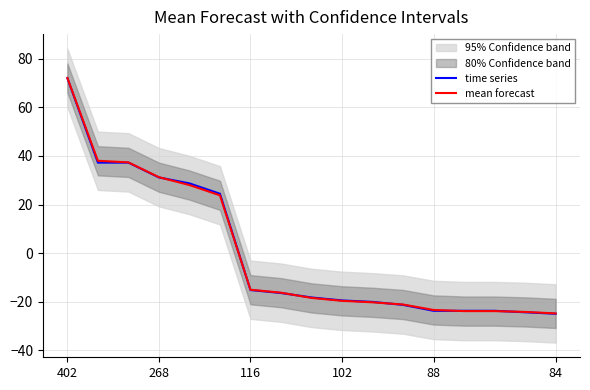

What is the minimum value shown in the chart?

-24.9